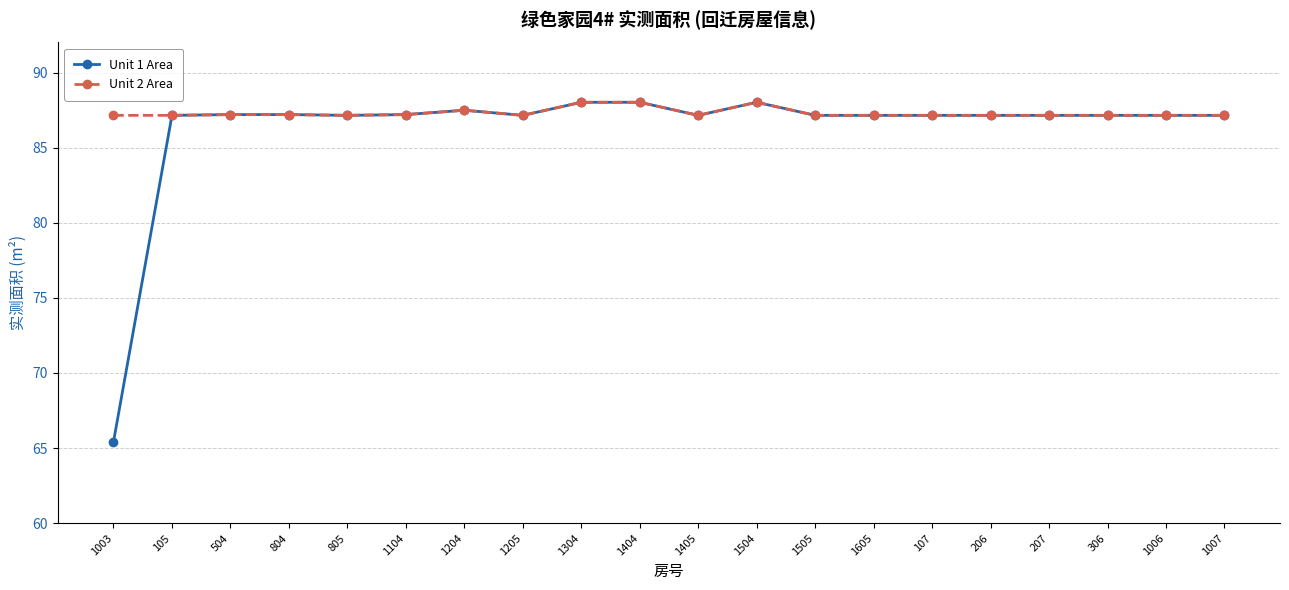

What is the total value across all series at 1505?

174.3